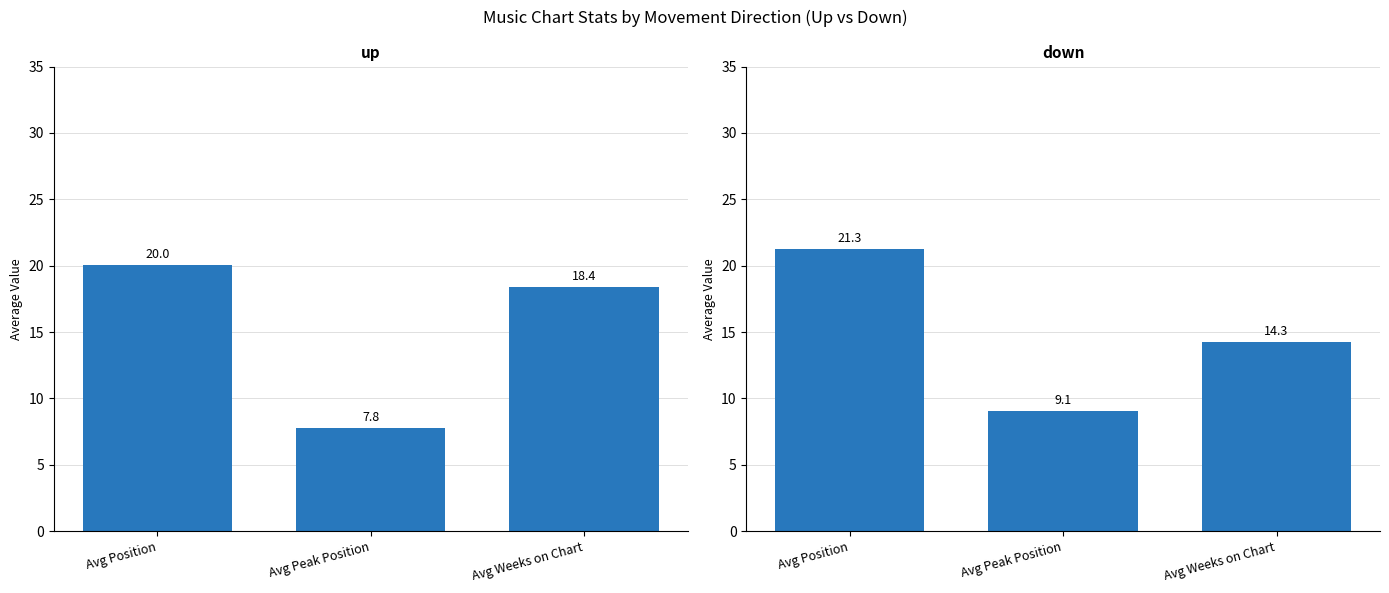

At Avg Position, list the series in order from largest to smallest.

down, up